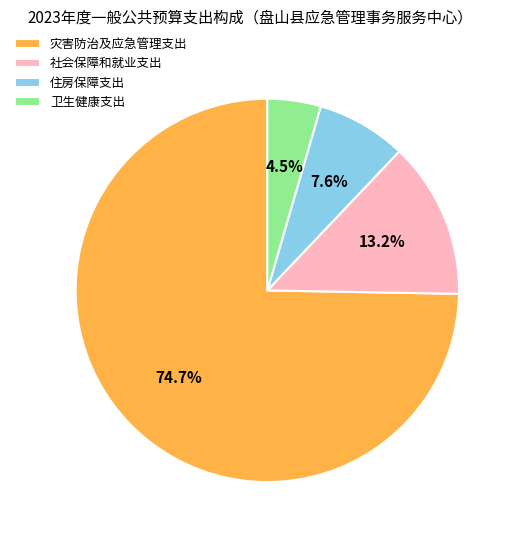

The 社会保障和就业支出 slice represents 13% of the pie. True or false?

True